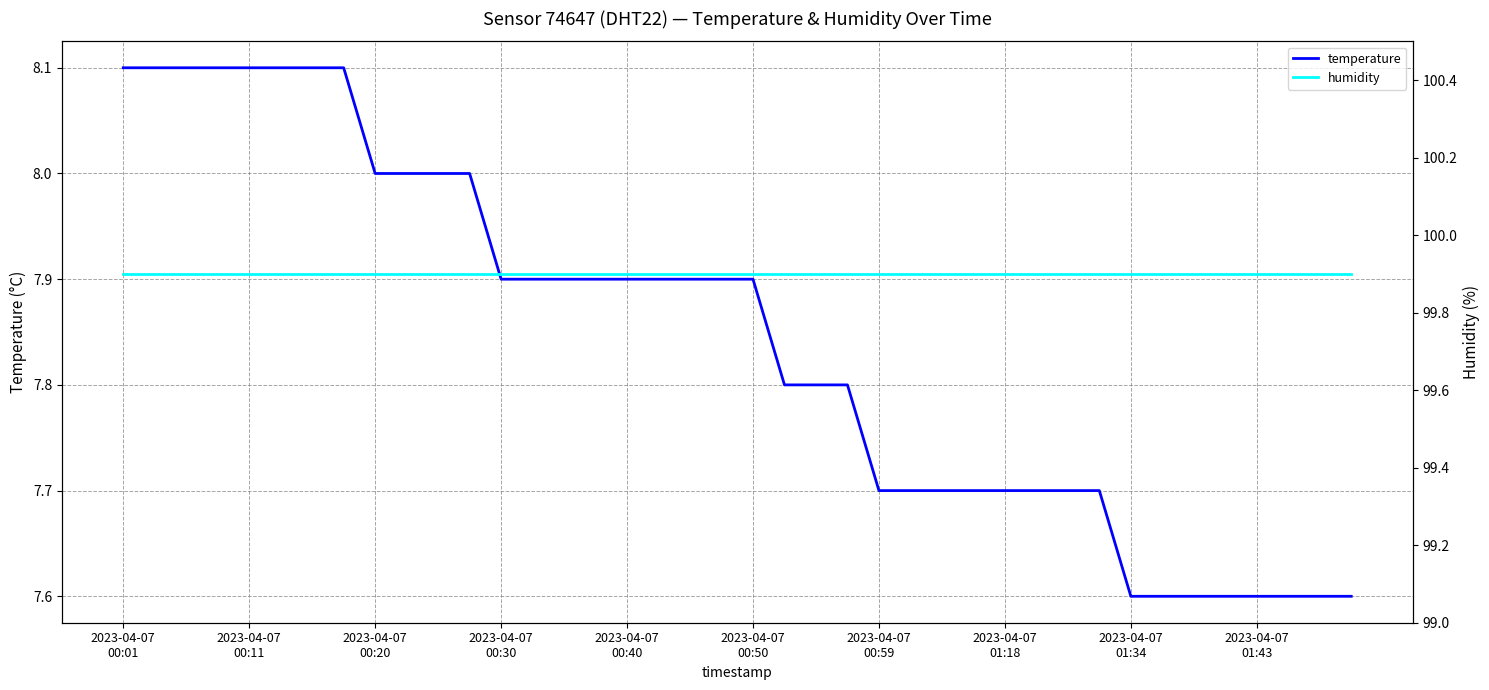

Which series changed the most between 23 and 38?

temperature